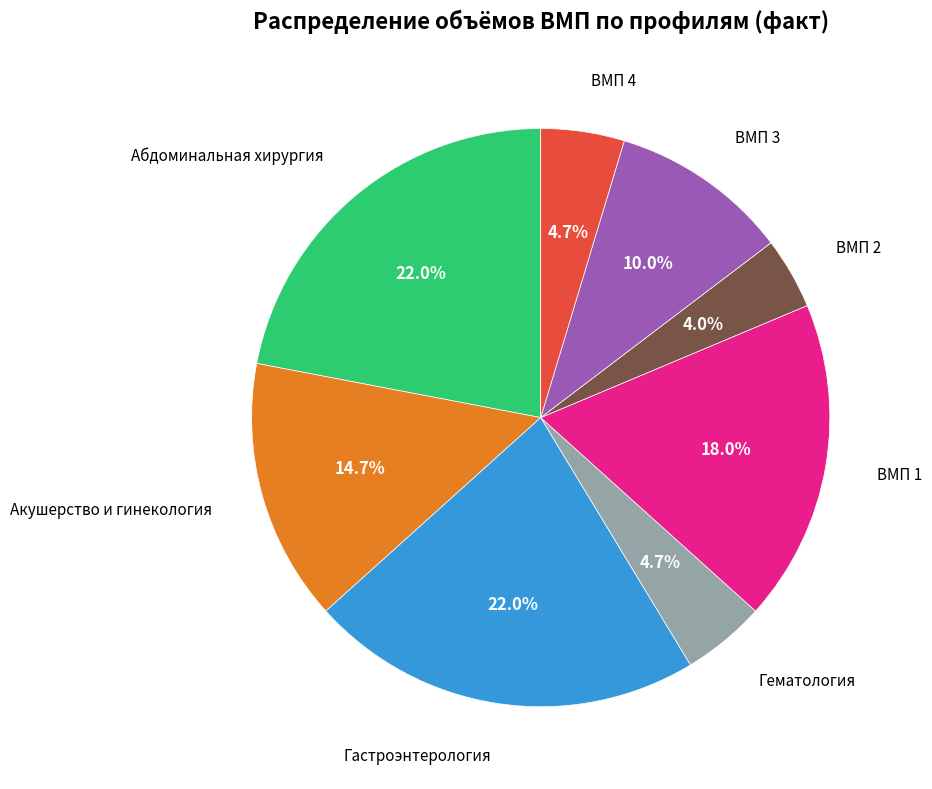

Does ВМП 2 account for over 50% of the chart?

No